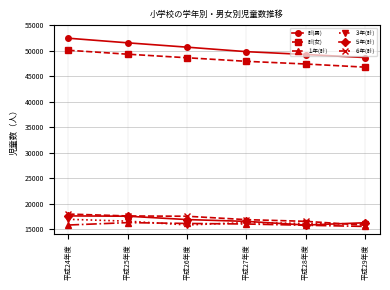

At which category is the sum across all series the highest?

平成24年度